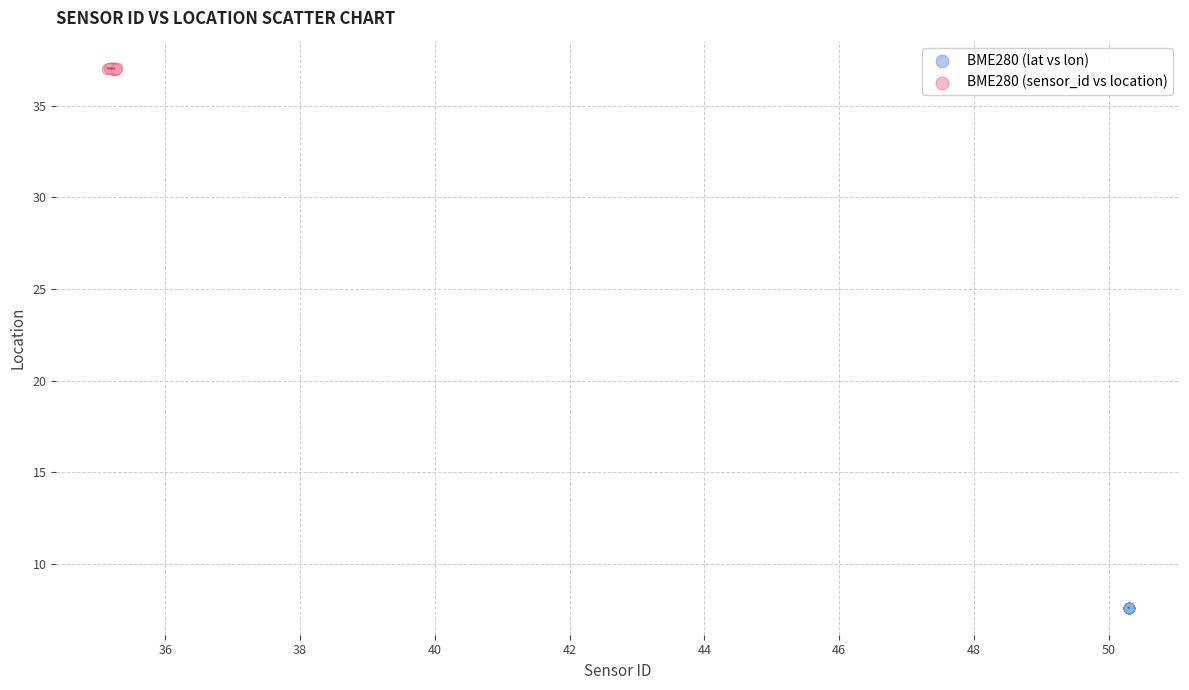

Which series contains the highest Y value?

BME280 (sensor_id vs location)